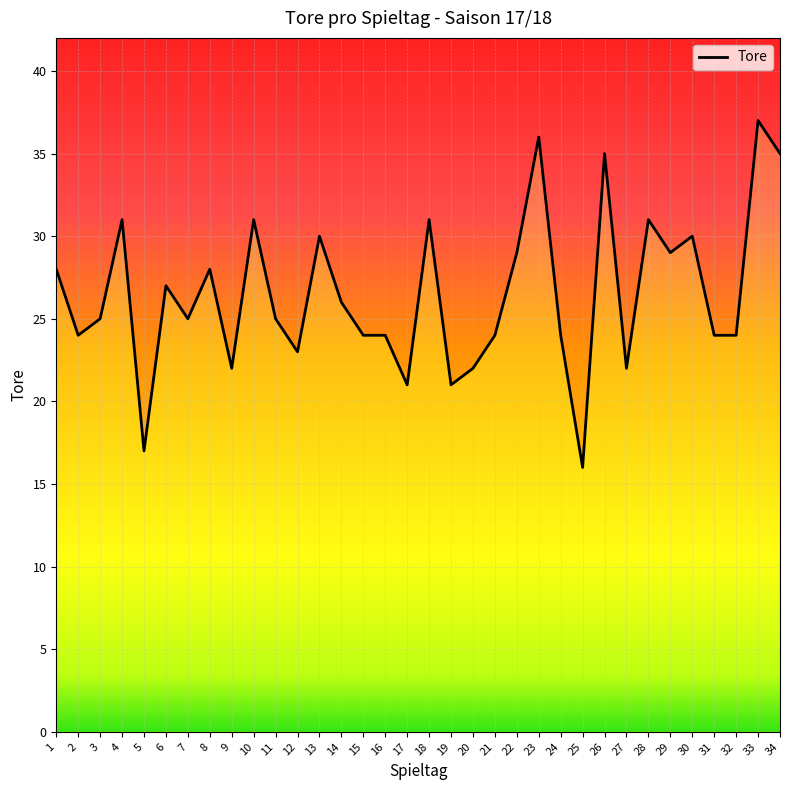

How many interior local valleys (lower than both neighbors) does the data have?

10